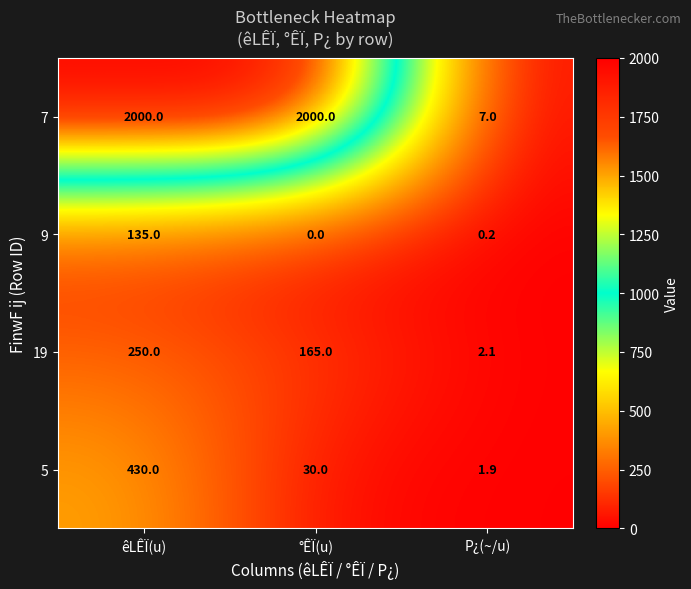

How many data points does each series have?

3